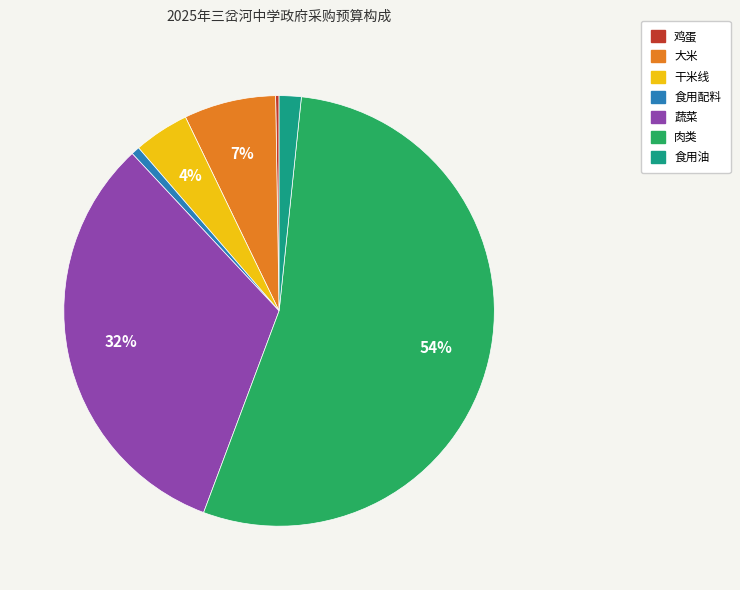

To the nearest percent, what portion does 大米 represent?

7%